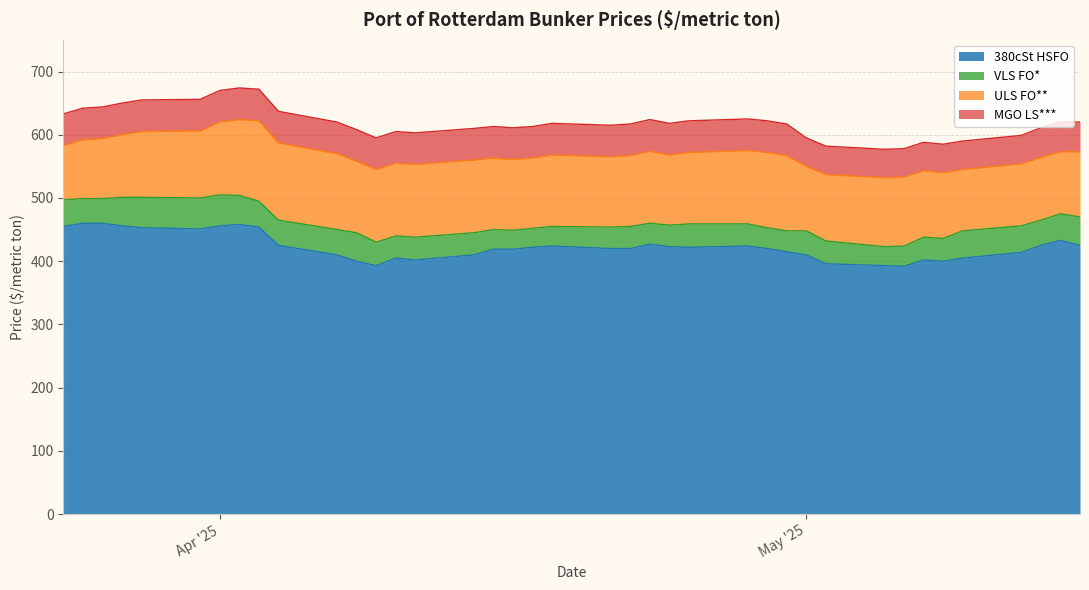

Between 2025-05-01 and 2025-03-24, which is larger?

2025-03-24